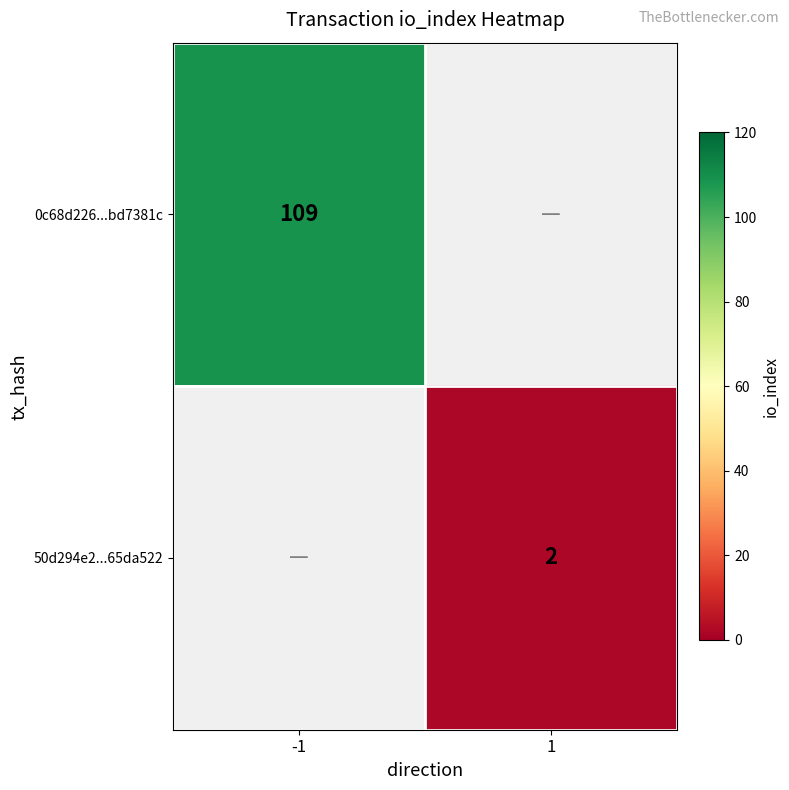

How many categories are shown in the chart?

2